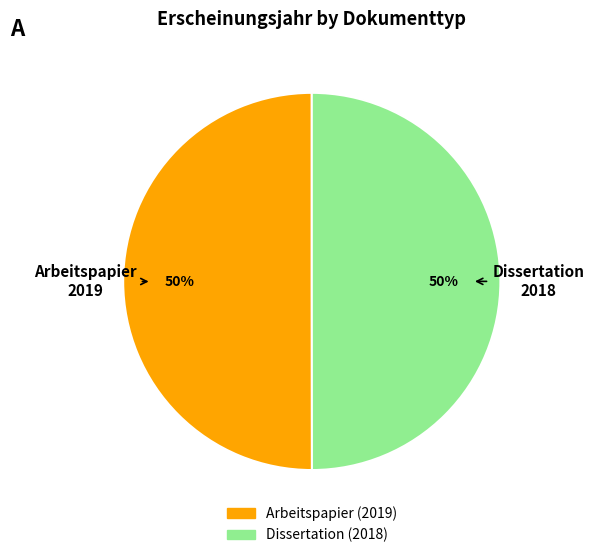

What is the ratio of the value at Dissertation to the value at Arbeitspapier?

1.0